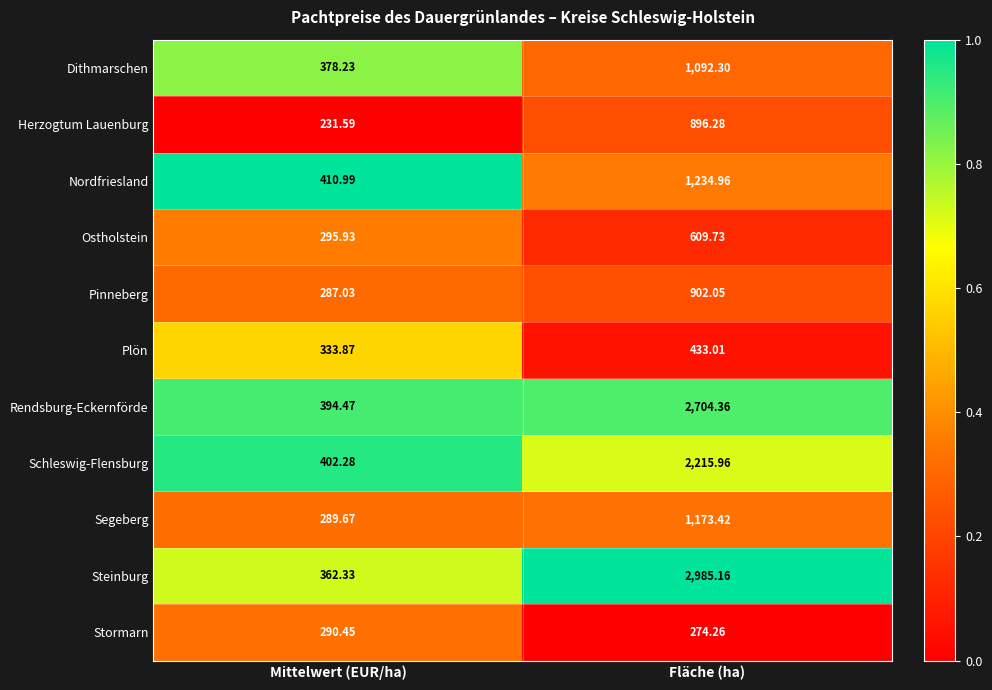

Rank the series at Fläche (ha) from highest to lowest value.

Steinburg, Rendsburg-Eckernförde, Schleswig-Flensburg, Nordfriesland, Segeberg, Dithmarschen, Pinneberg, Herzogtum Lauenburg, Ostholstein, Plön, Stormarn